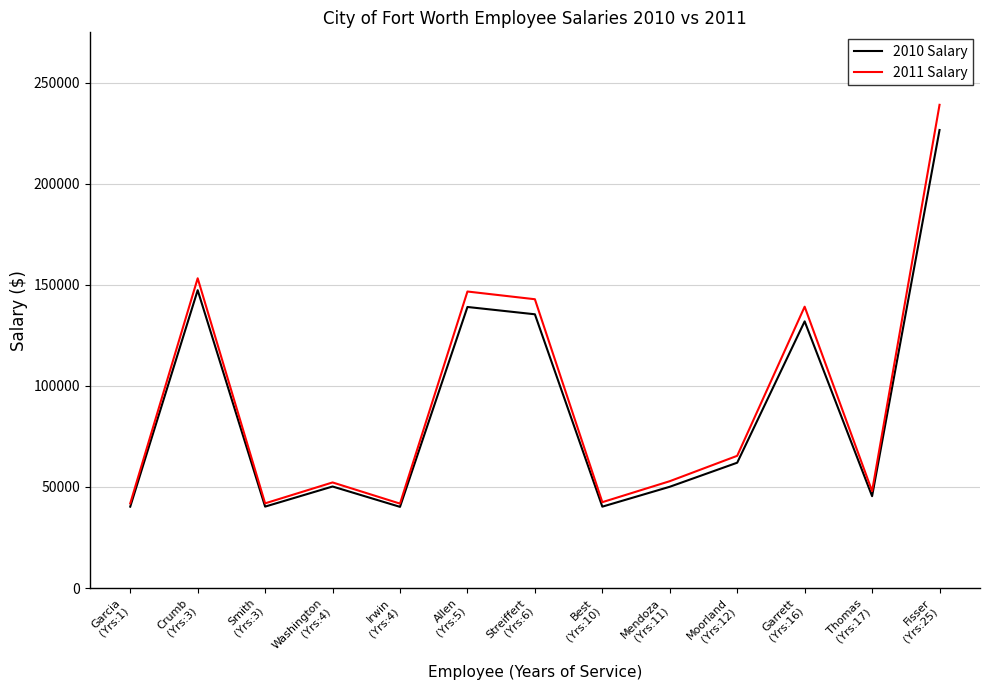

Which series has the widest spread of values?

2011 Salary